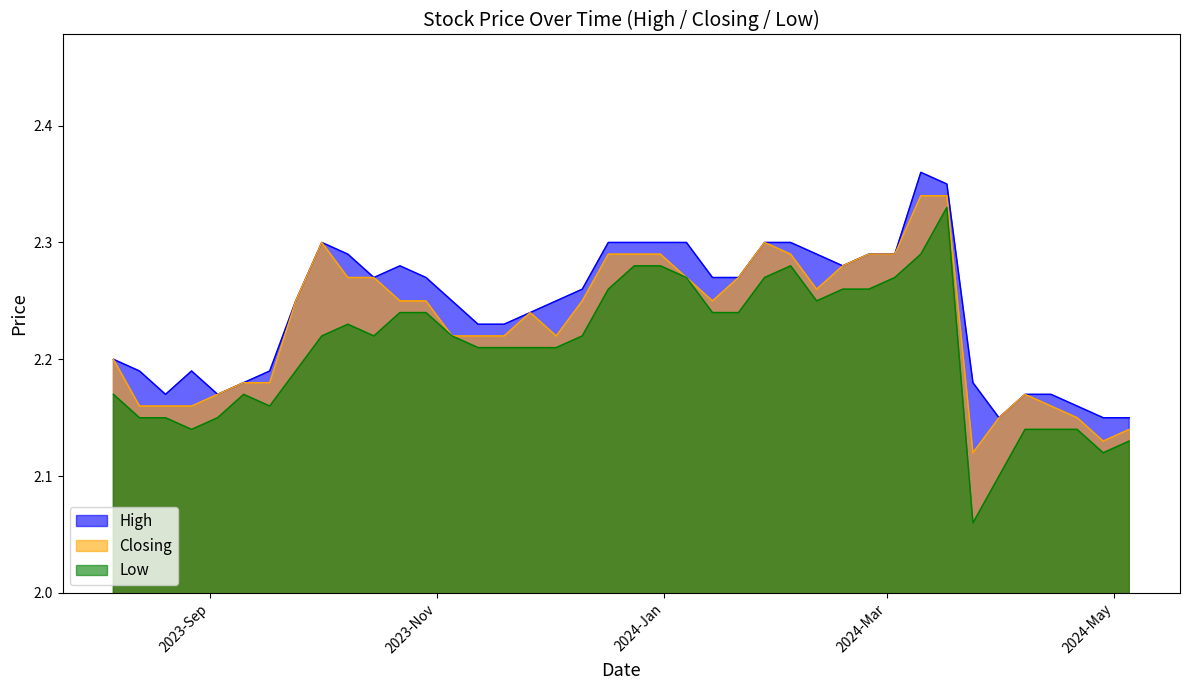

List the series in order of their peak value, lowest first.

Low, Closing, High